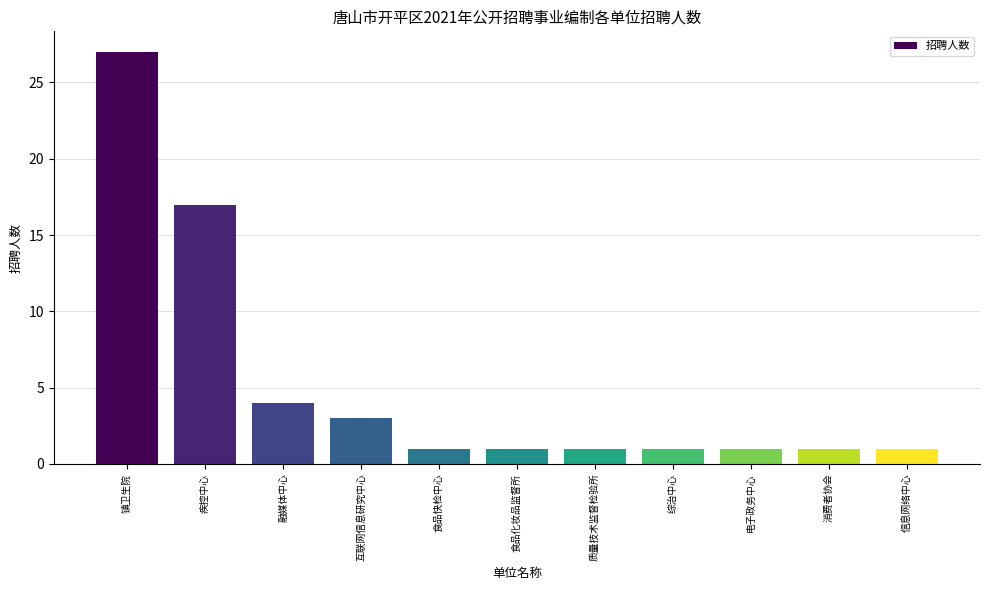

What is the change in value from 疾控中心 to 消费者协会?

-16